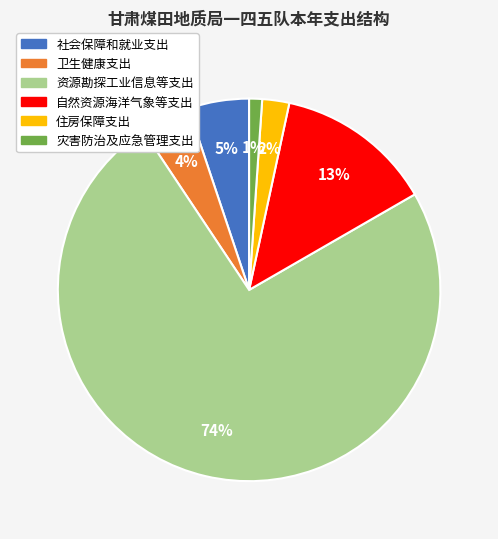

How many slices are in this pie chart?

6